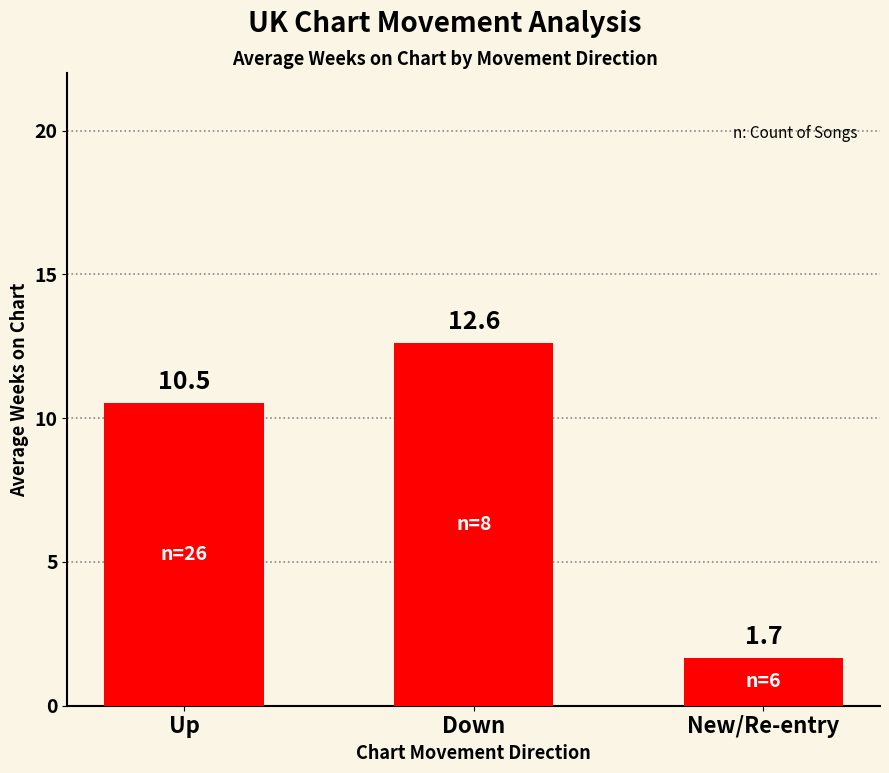

At which label does the data first exceed 10?

Up